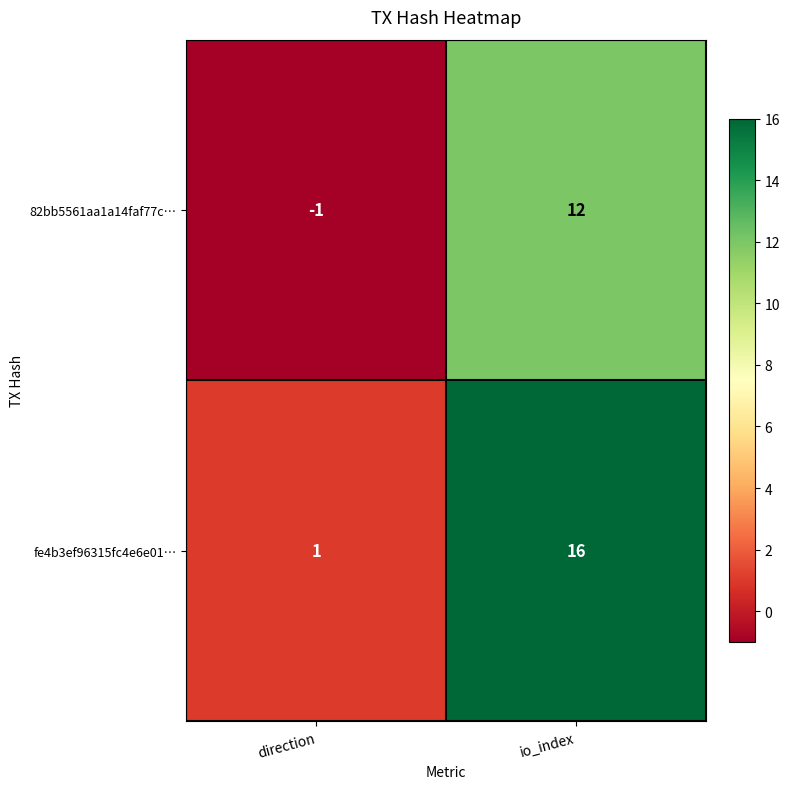

Which series has the widest spread of values?

fe4b3ef96315fc4e6e01…